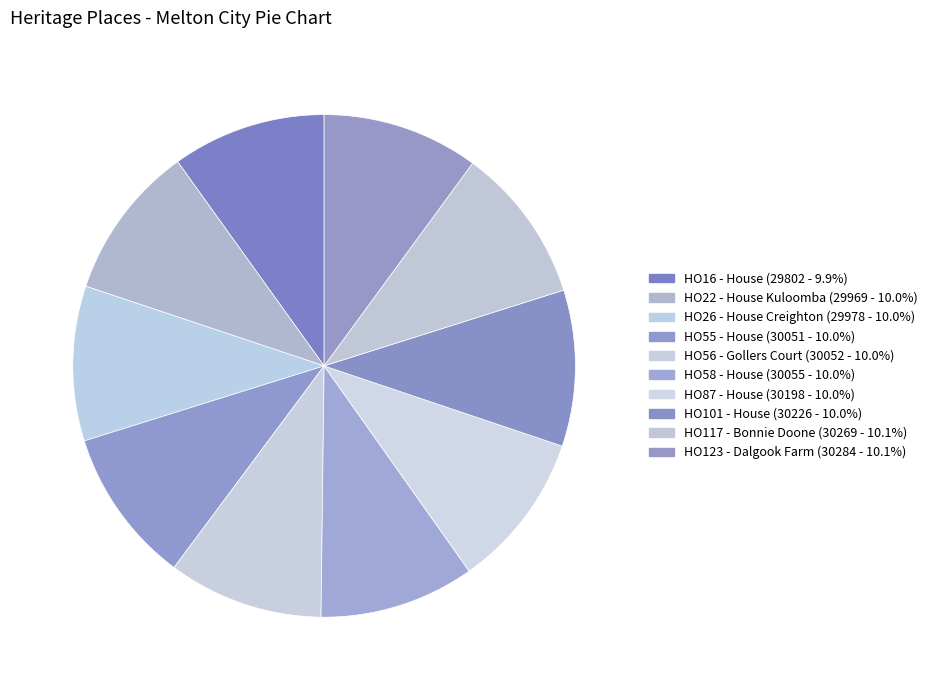

What percentage do HO56 - Gollers Court and HO87 - House together represent?

20.0%